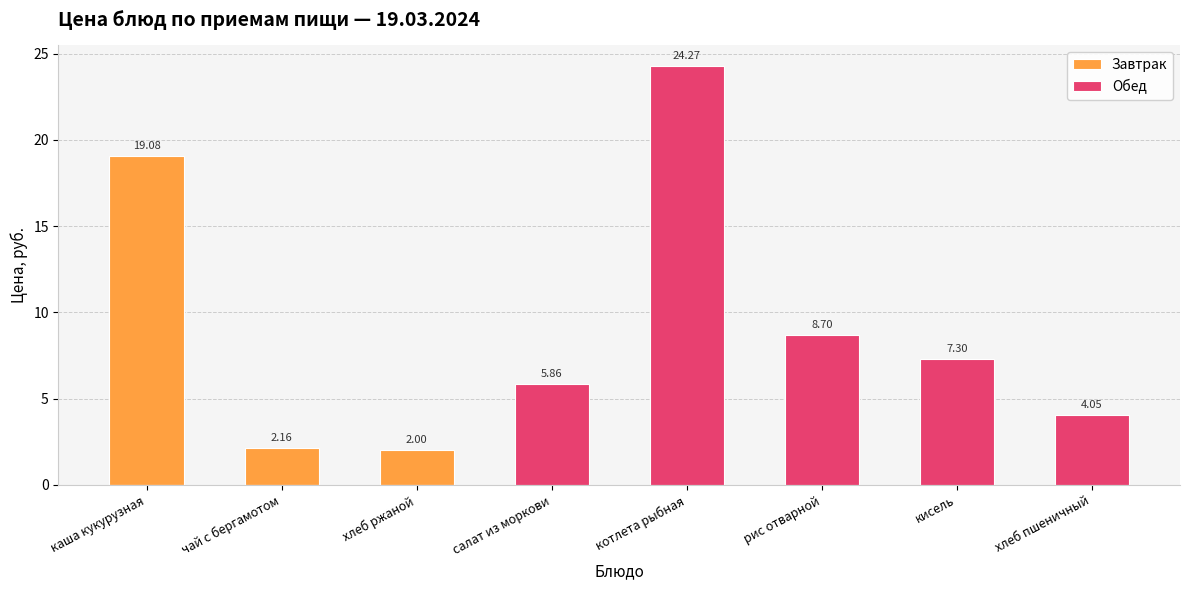

What position from the right is хлеб пшеничный?

1